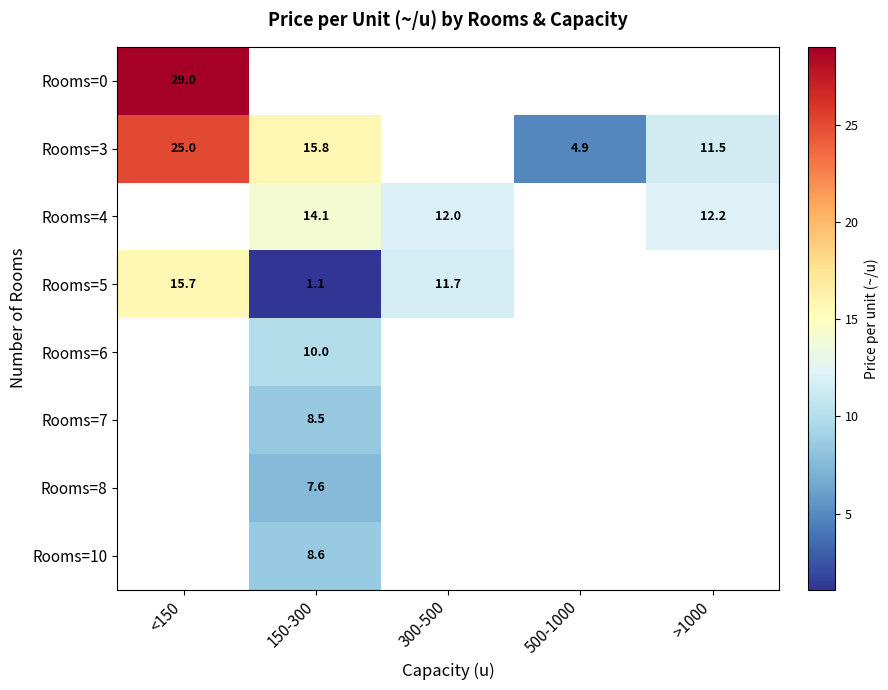

The value of Rooms=4 at >1000 is 12.2. True or false?

True